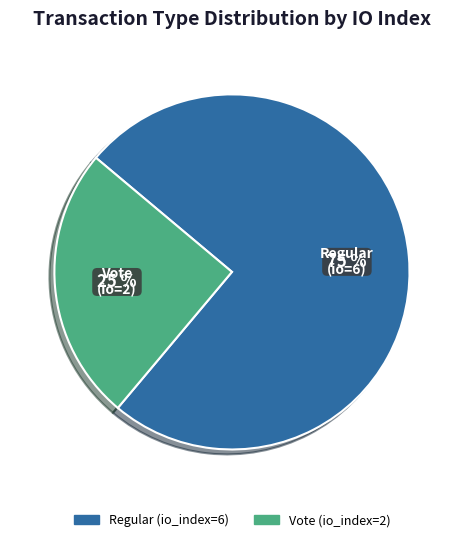

Rank the categories by value from highest to lowest.

Regular (io_index=6), Vote (io_index=2)